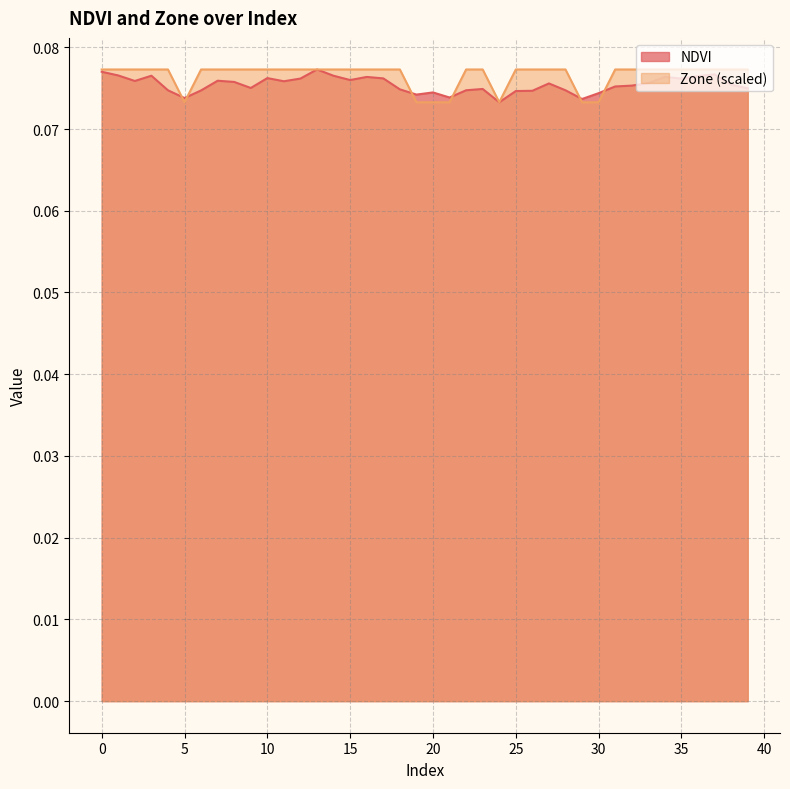

Is it true that NDVI equals 0.1 at 30?

True